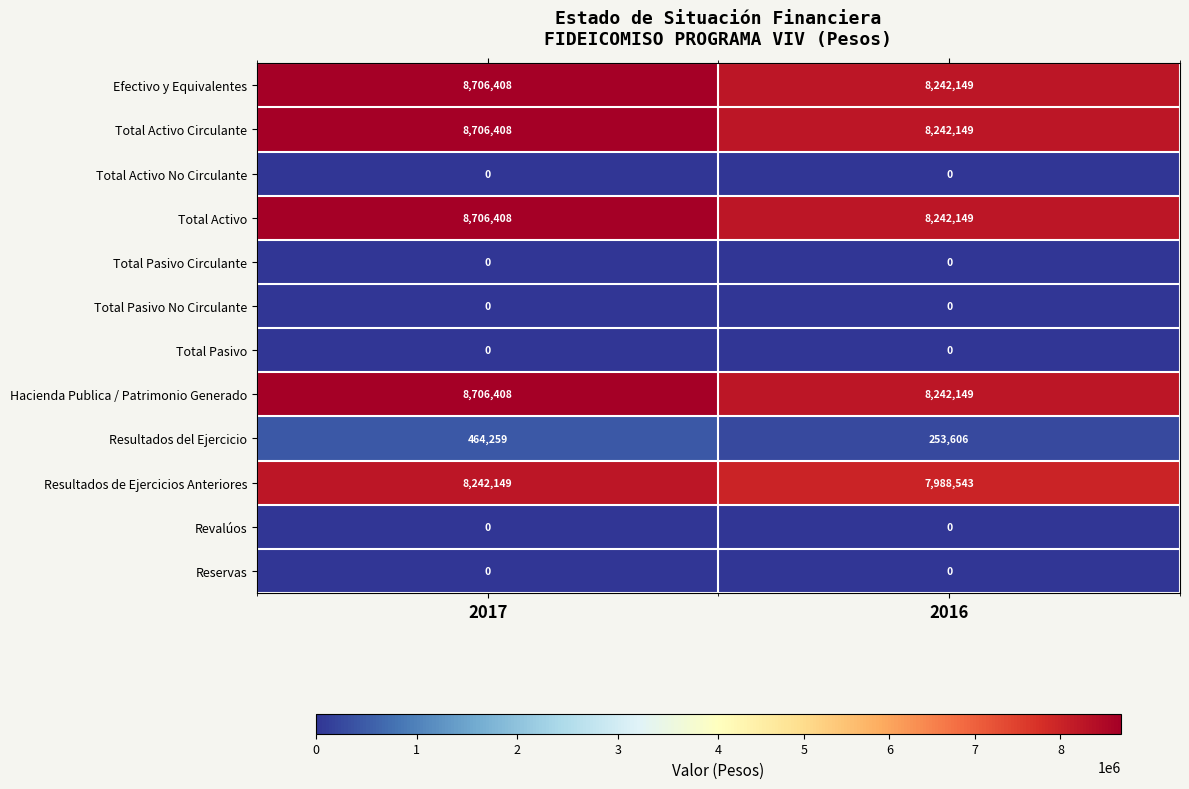

At which label is Efectivo y Equivalentes closest to 8474278?

2016